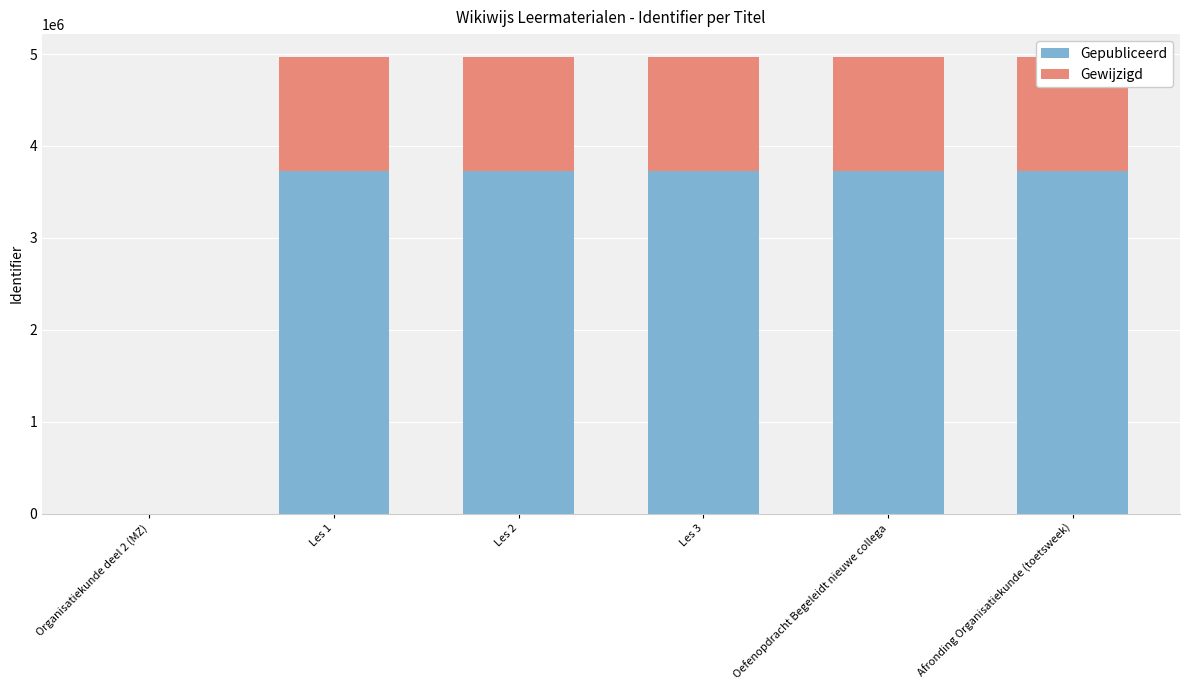

The value of Gepubliceerd at Les 1 is 1405456.1. True or false?

False